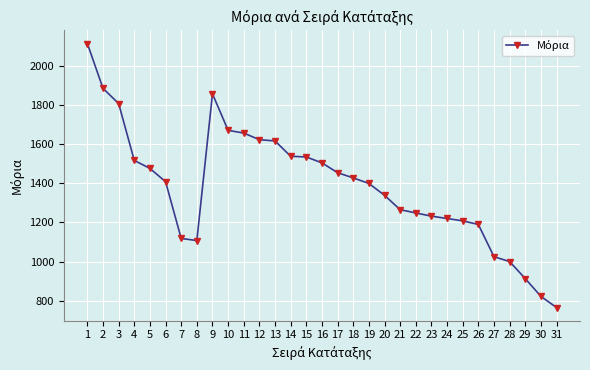

What value does the data have at 8?

1107.6